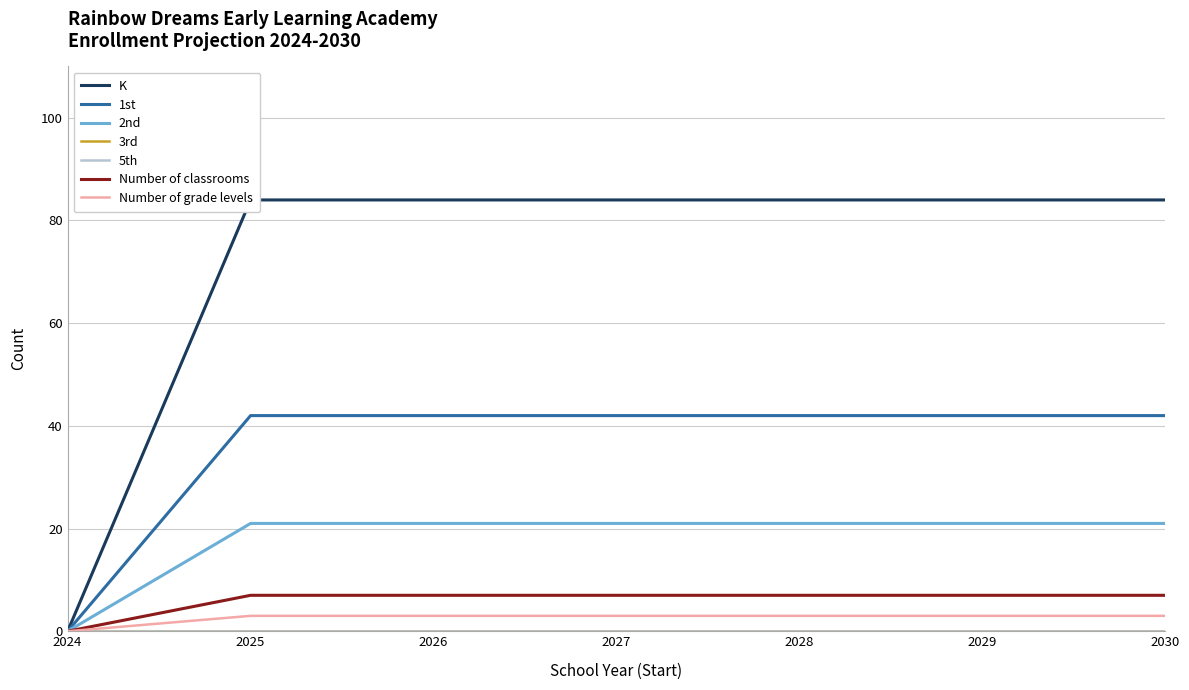

The value of Number of grade levels at 2030 is 3. True or false?

True